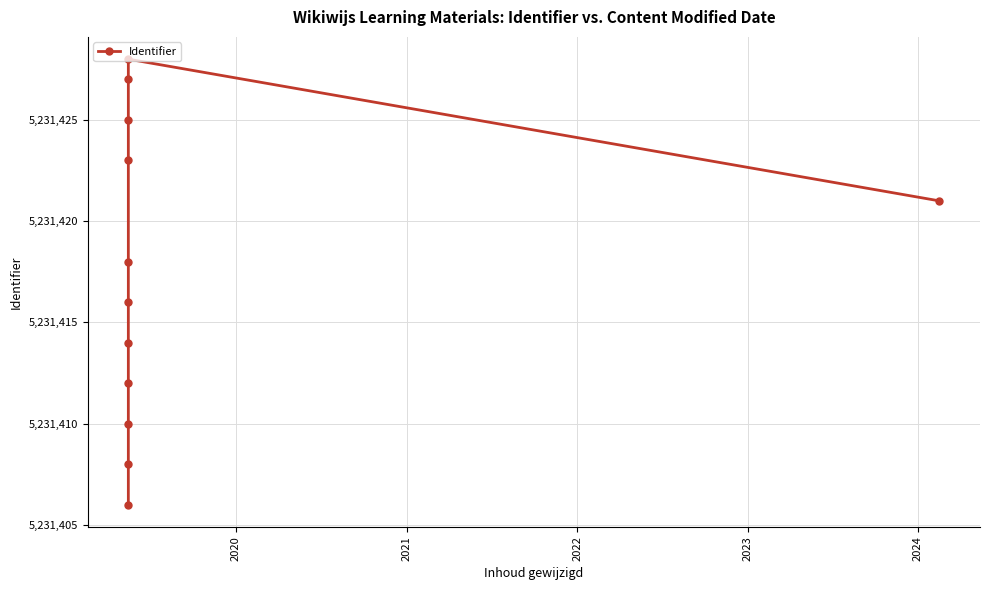

What is the sum of all values?

62777008